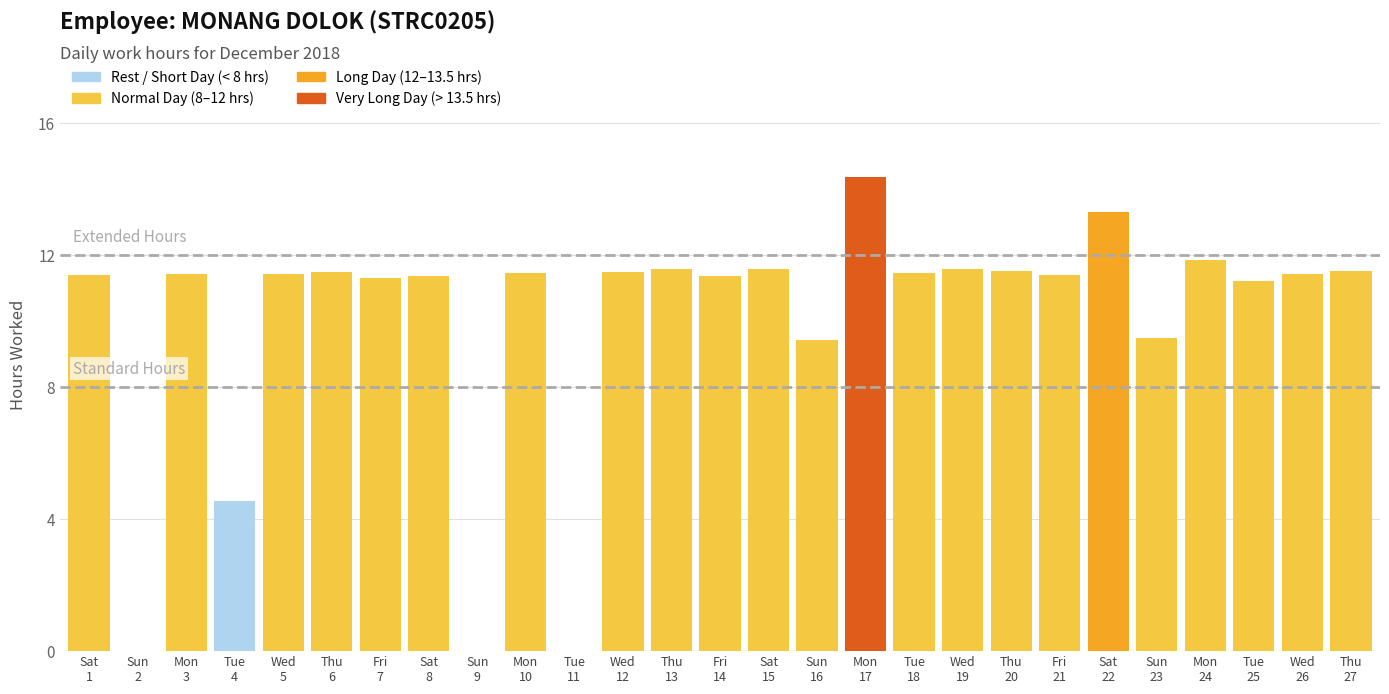

Rank the categories by value from highest to lowest.

17, 22, 24, 15, 19, 13, 27, 20, 12, 6, 18, 10, 5, 3, 26, 1, 21, 14, 8, 7, 25, 23, 16, 4, 2, 9, 11